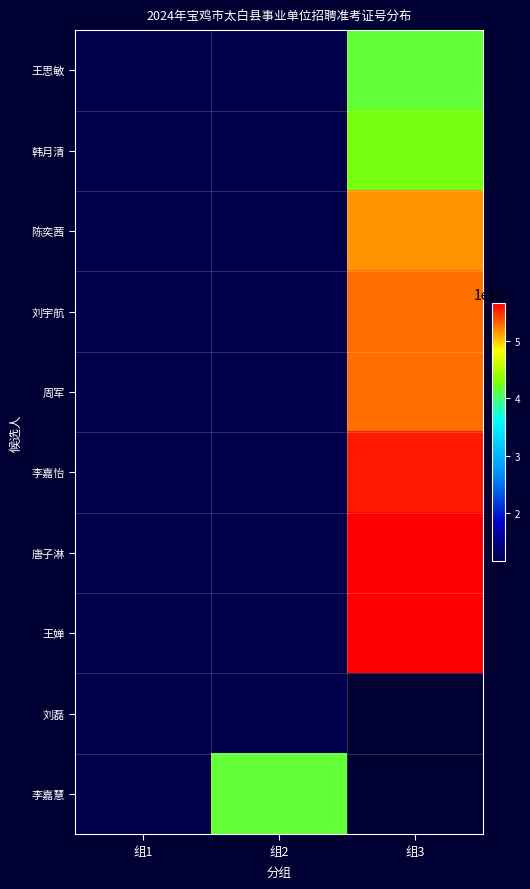

The value of 李嘉慧 at 组2 is 4161031202008.0. True or false?

True